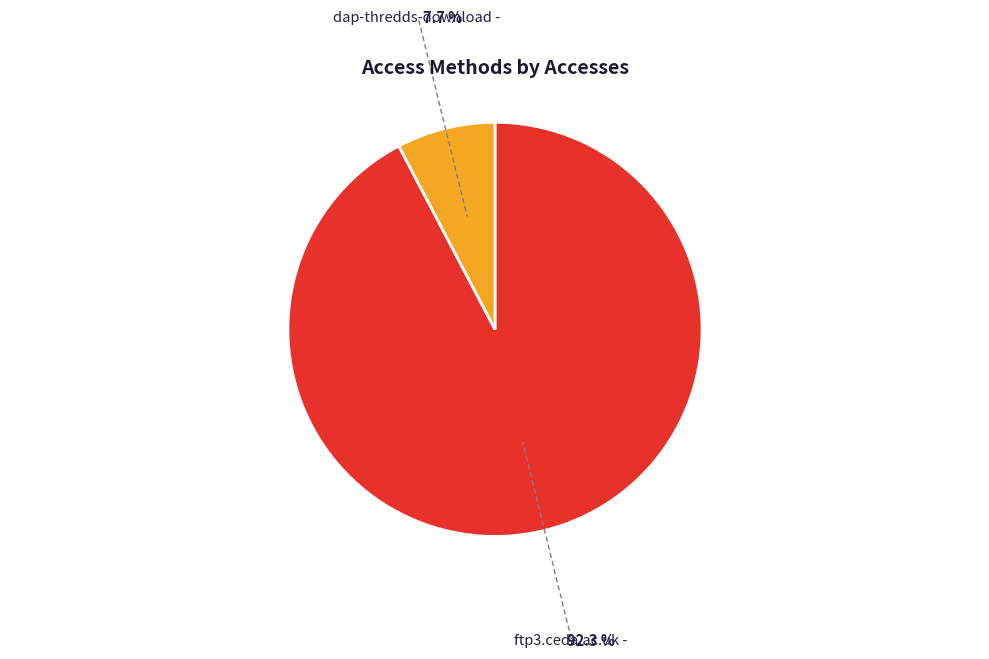

Is there a majority slice in this chart?

Yes